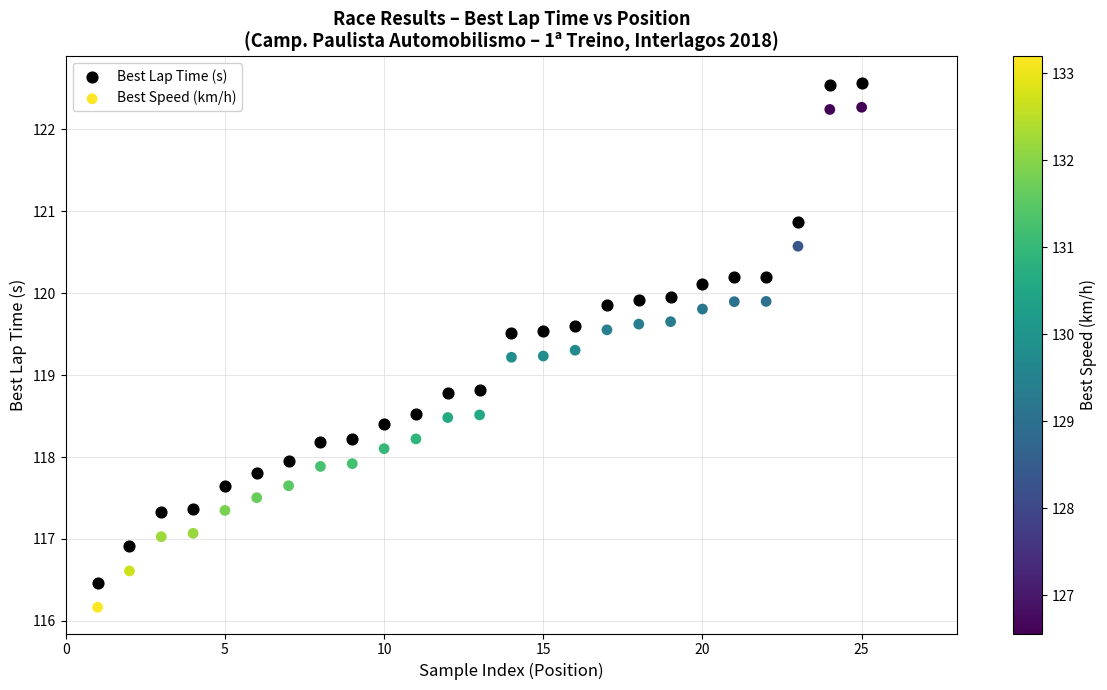

Across all data points, what is the range of X values (max minus min)?

24.0